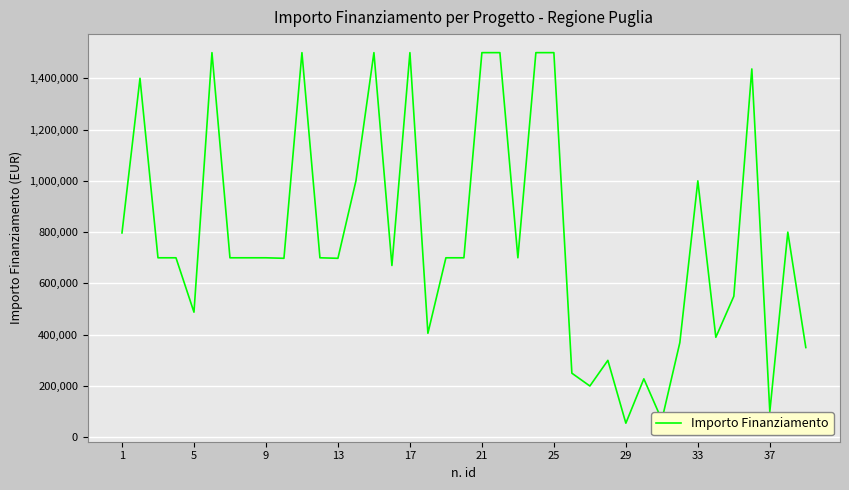

What is the smallest value displayed?

55000